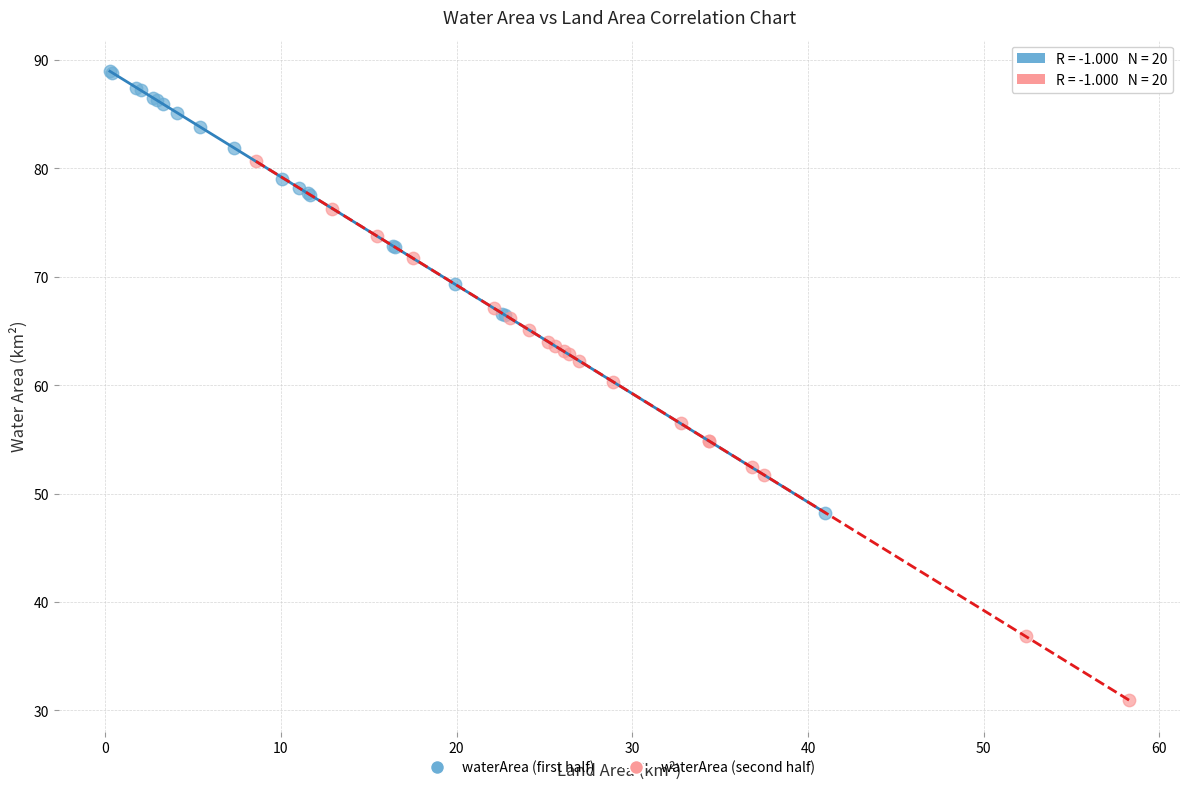

Which series reaches the minimum Y coordinate?

waterArea (second half)